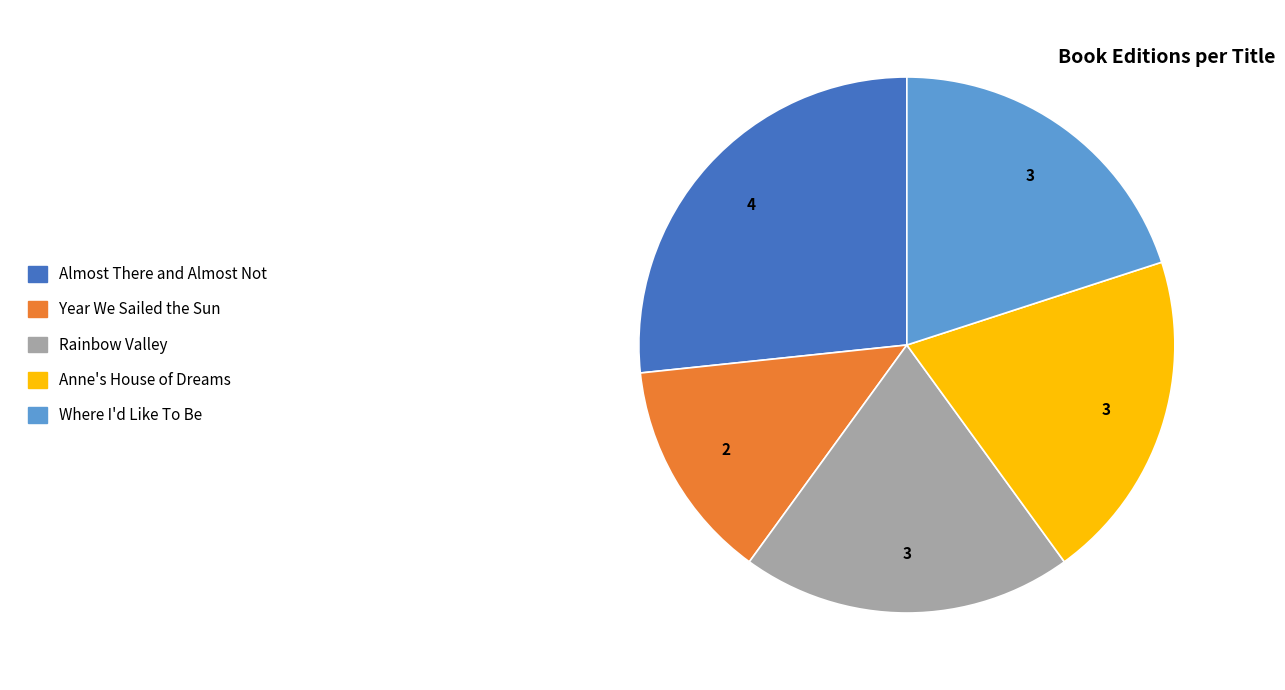

Do Anne's House of Dreams and Where I'd Like To Be together represent more than half of the pie?

No